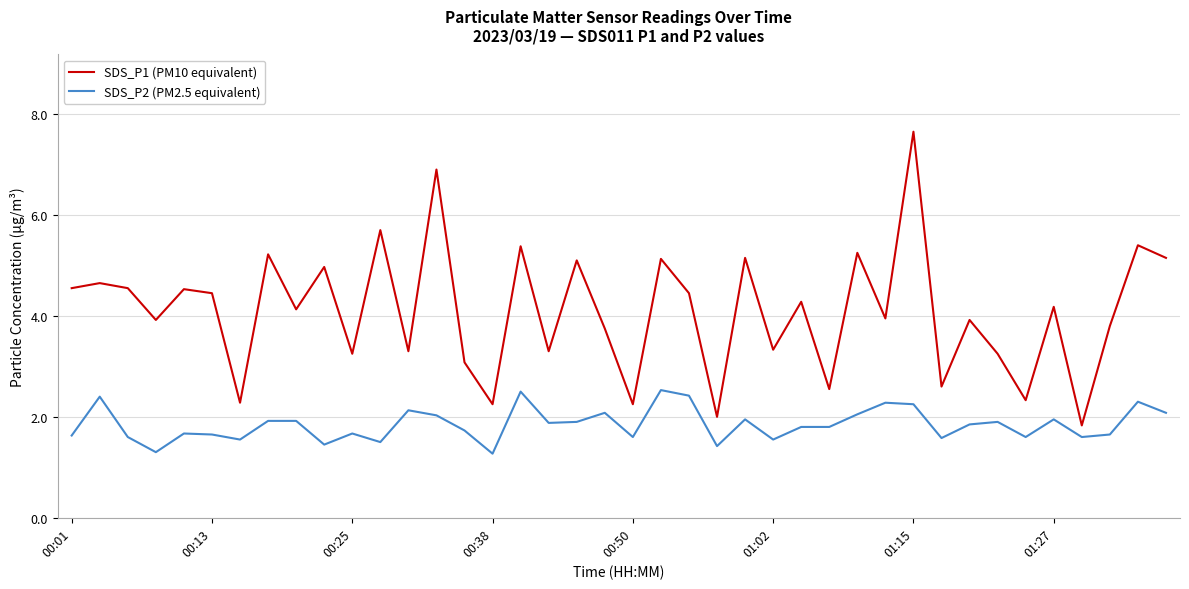

Which series has the largest total across all categories?

SDS_P1 (PM10 equivalent)